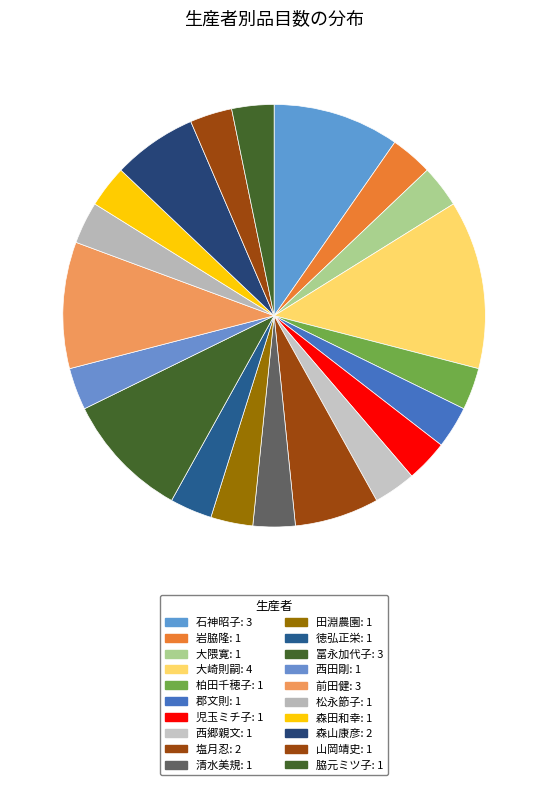

Count the number of slices in the pie.

20